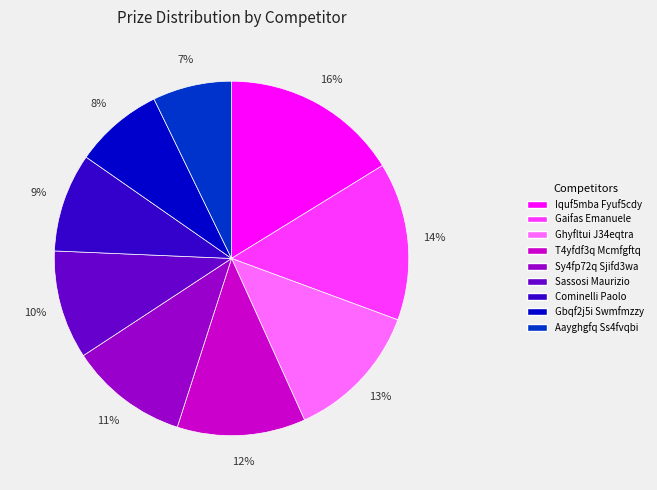

Which category has the biggest portion of the pie?

Iquf5mba Fyuf5cdy